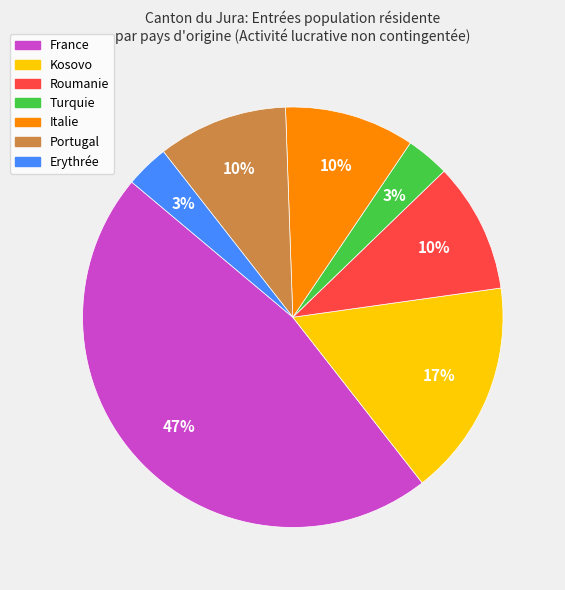

To the nearest percent, what is the average slice percentage?

14%